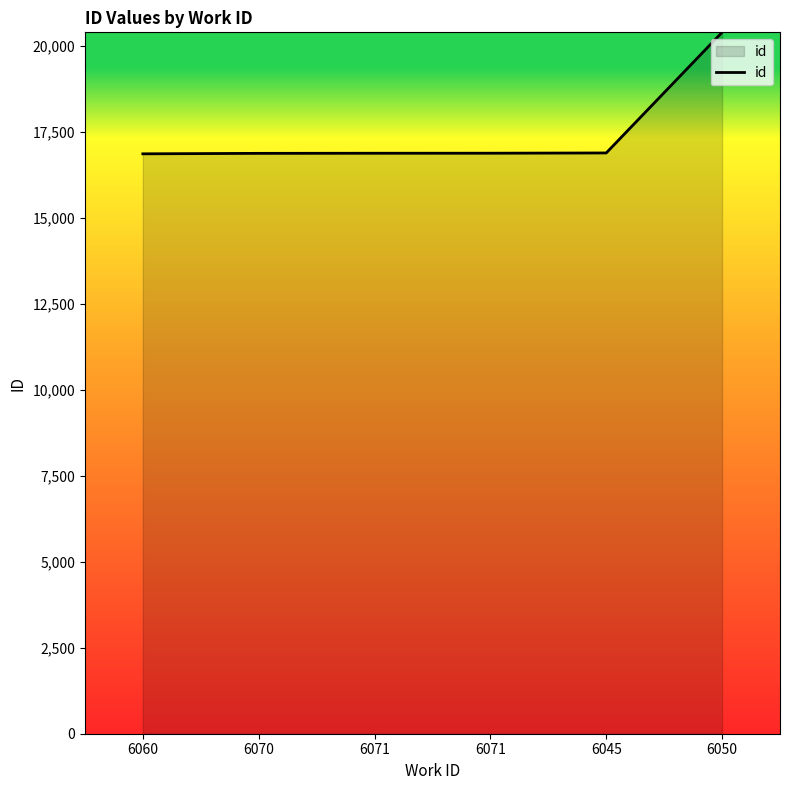

What is the change in value from 6045 to 6050?

+3507.0